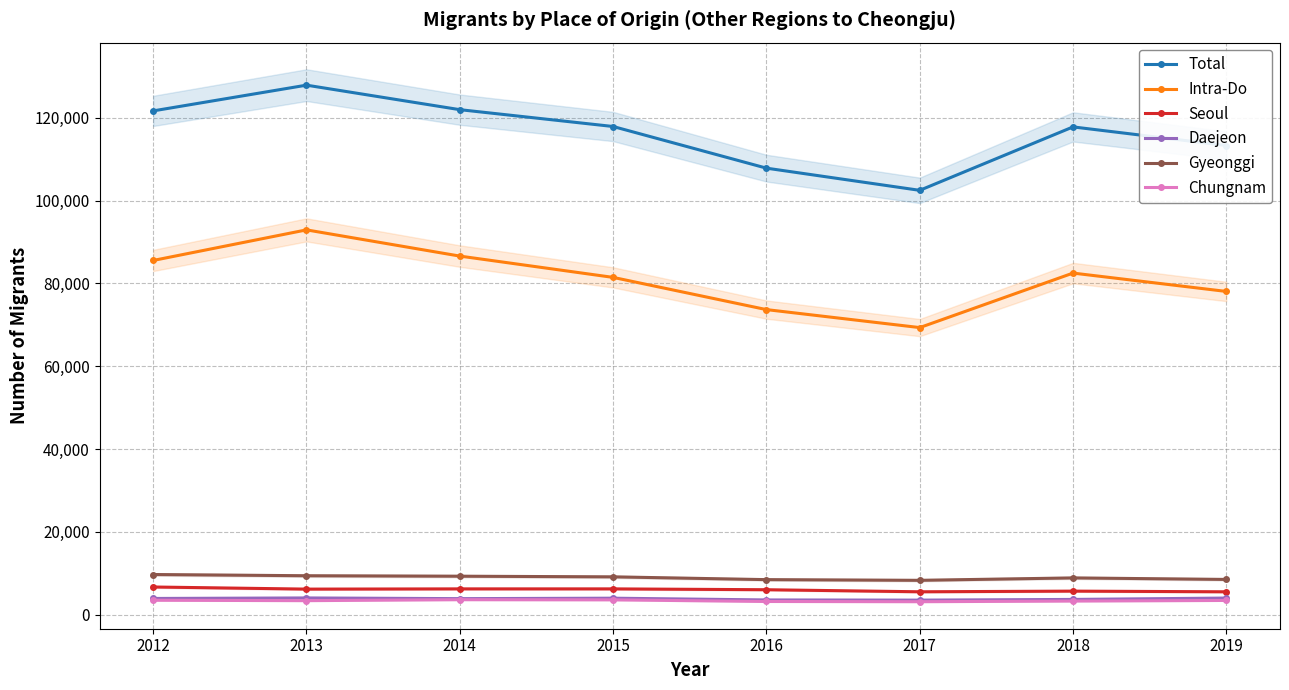

Which series changed the most between 2015 and 2018?

Intra-Do